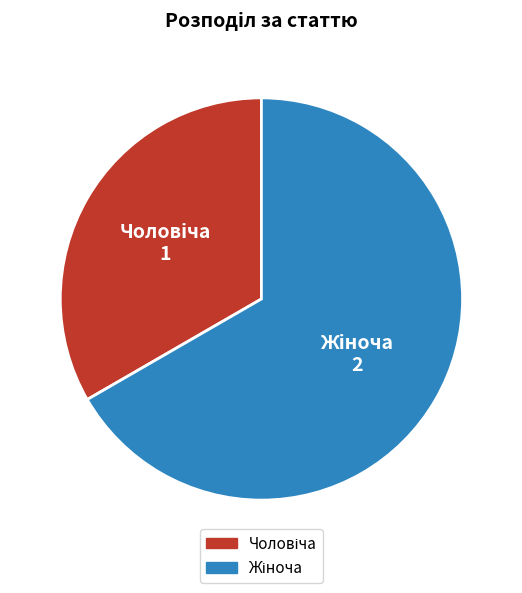

Is there any slice that represents more than half of the pie?

Yes